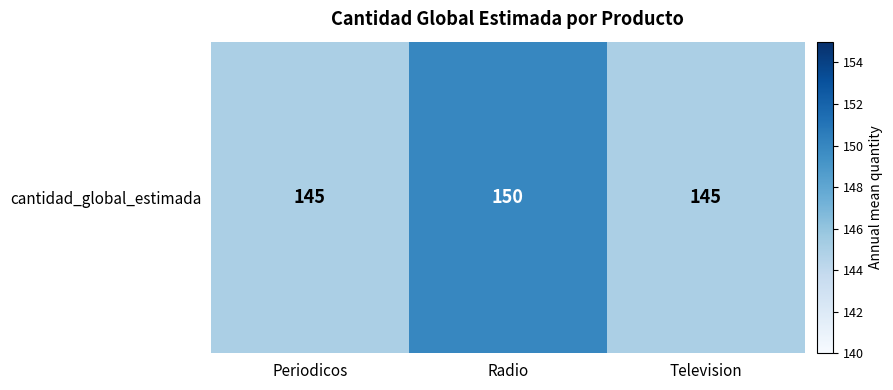

What is the minimum value shown in the chart?

145